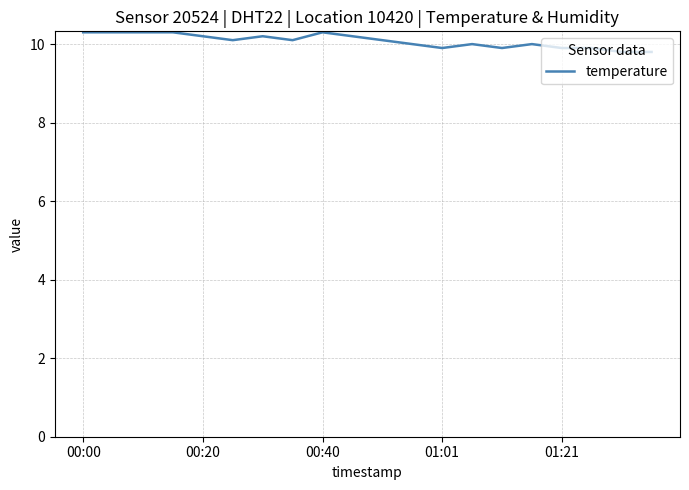

What is the difference between the maximum and minimum values?

0.5